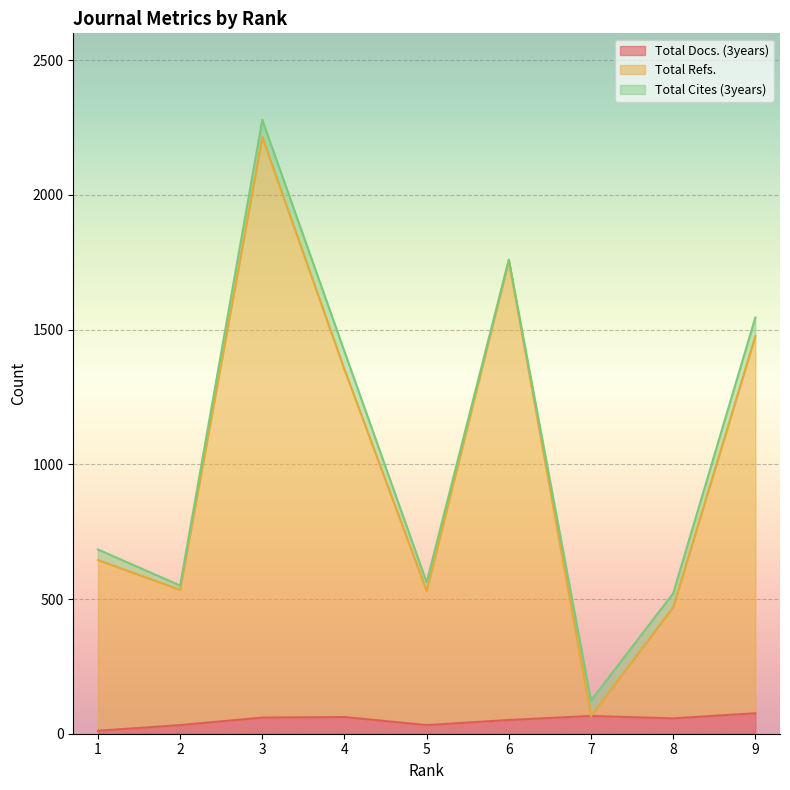

Does the chart display data point markers on the line(s)?

No